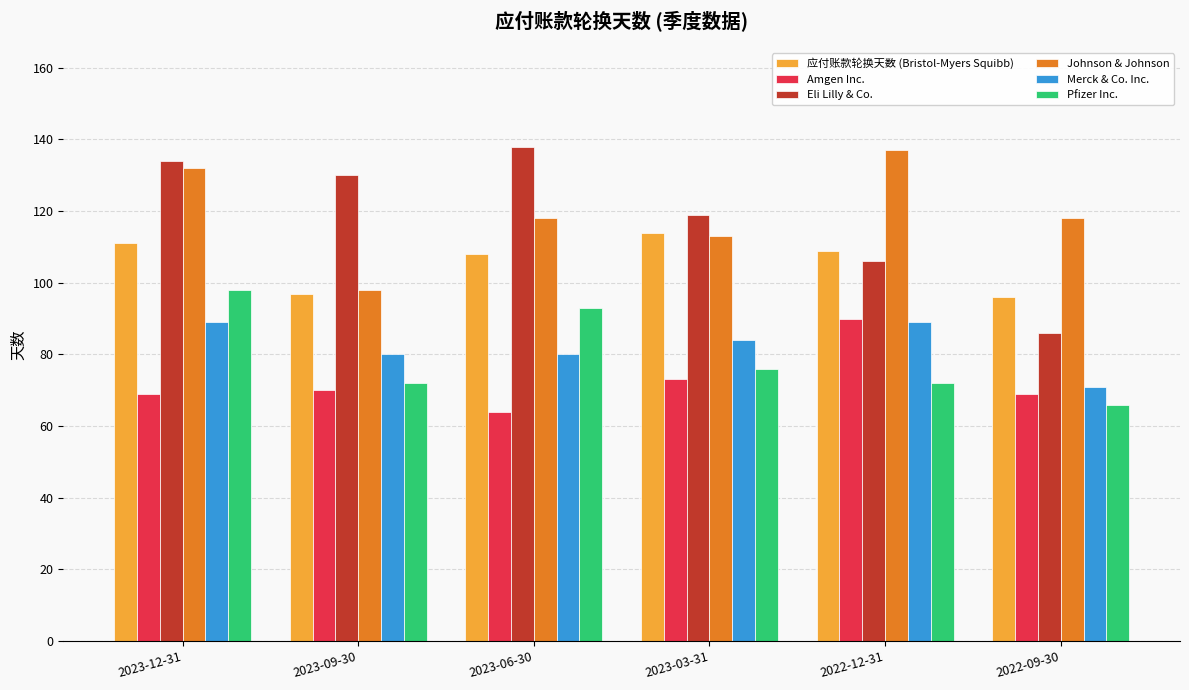

What is the maximum value shown in the chart?

138